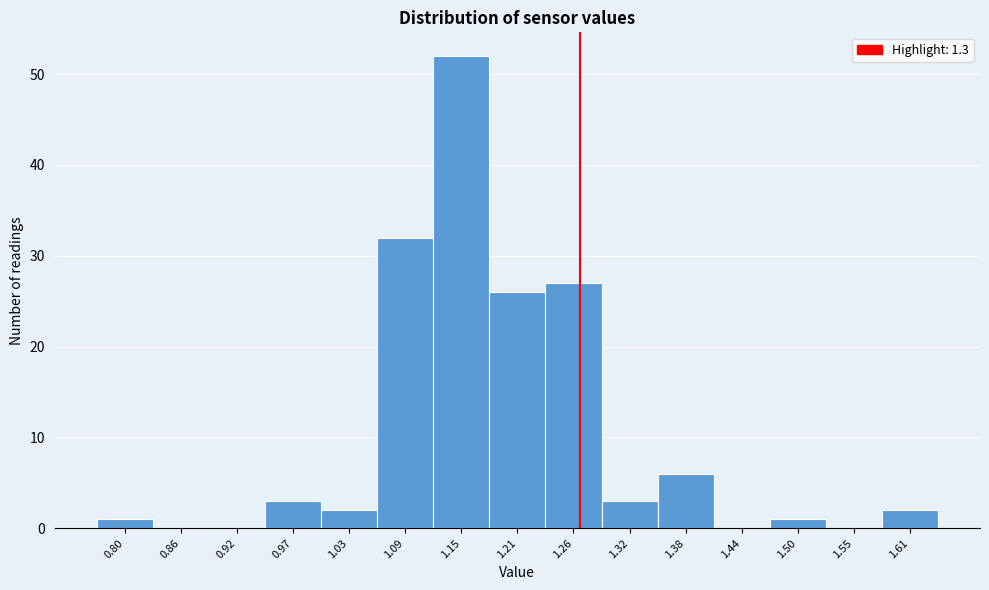

Reading right to left, what are all the values shown in this chart?

1.61=2	1.55=0	1.50=1	1.44=0	1.38=6	1.32=3	1.26=27	1.21=26	1.15=52	1.09=32	1.03=2	0.97=3	0.92=0	0.86=0	0.80=1